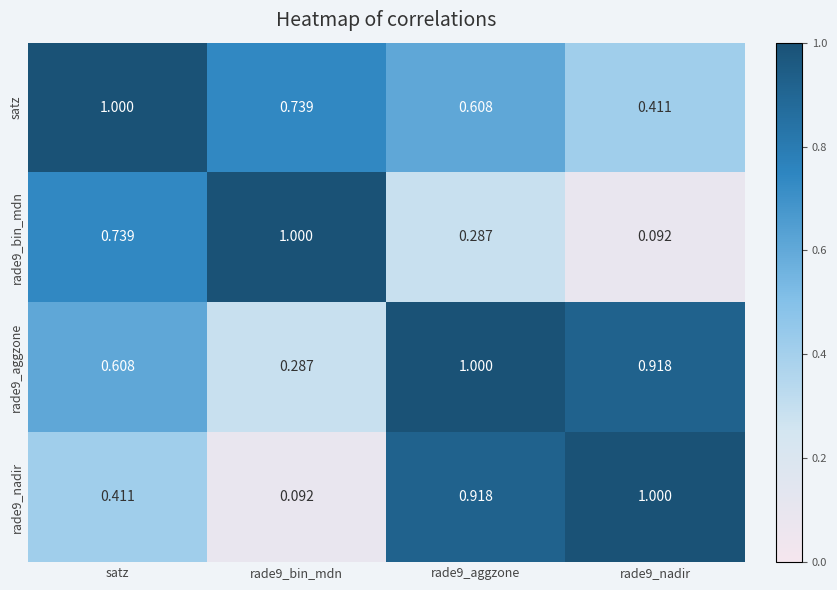

Rank the series at rade9_bin_mdn from lowest to highest value.

rade9_nadir, rade9_aggzone, satz, rade9_bin_mdn